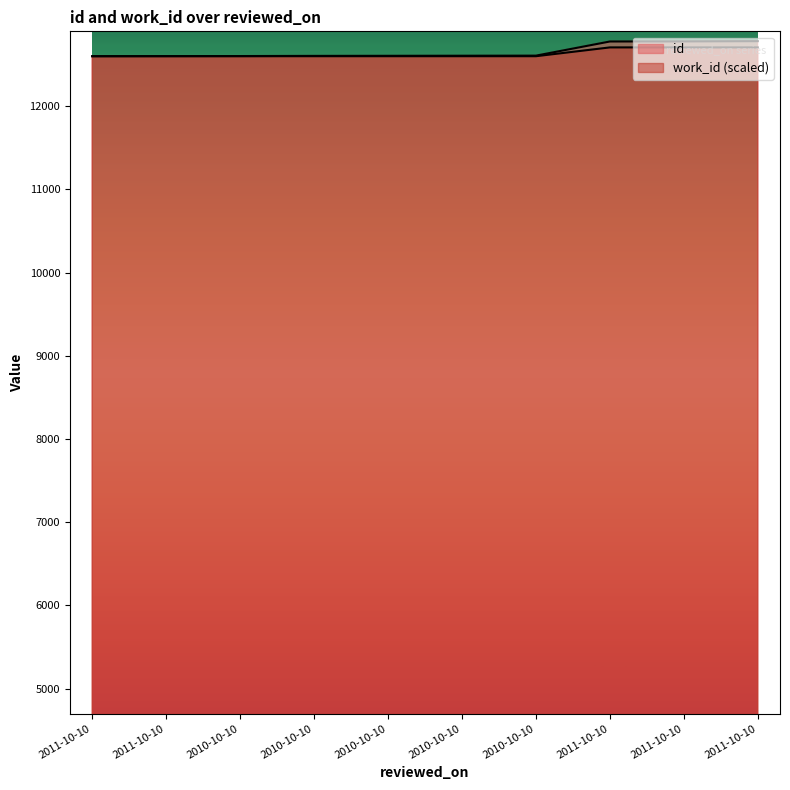

What value does the id series have at 2010-10-10?

12605.0